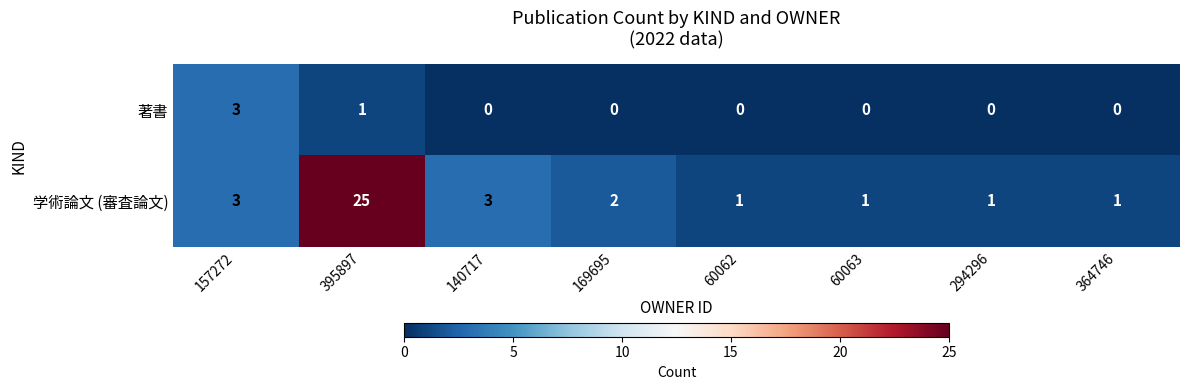

True or false: 著書 has a value of 1 at 294296.

False